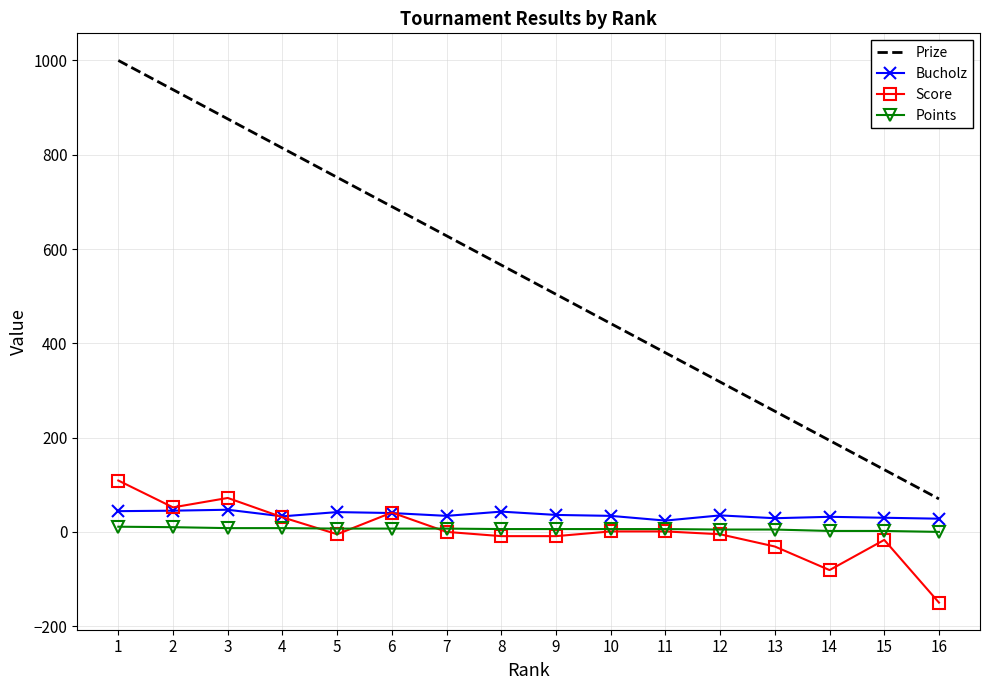

What are all the series names shown in the legend?

Prize, Bucholz, Score, Points